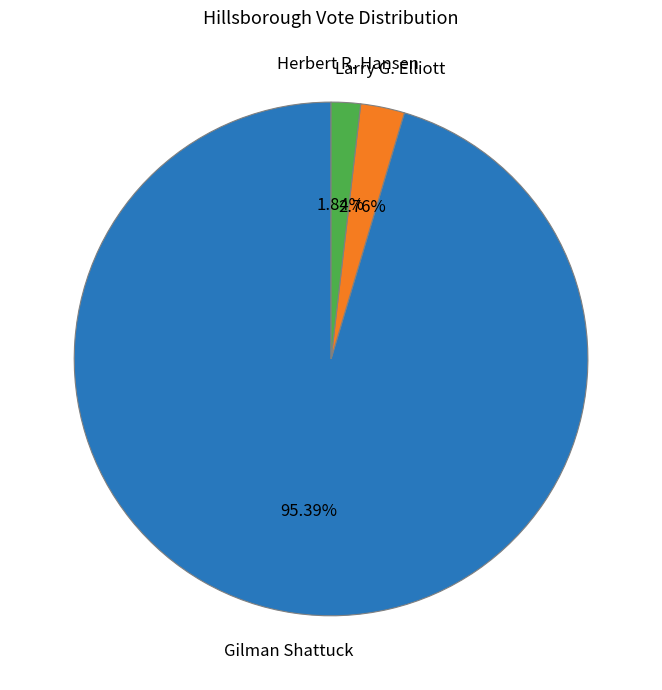

How many slices are in this pie chart?

3